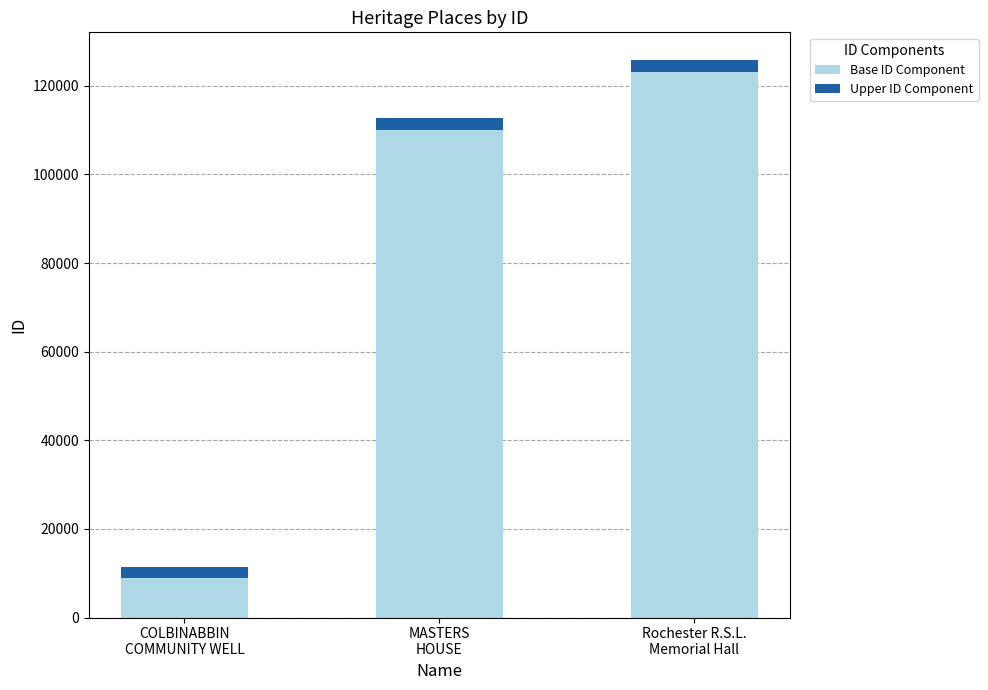

What is the difference between the maximum and minimum values in the Base ID Component series?

114000